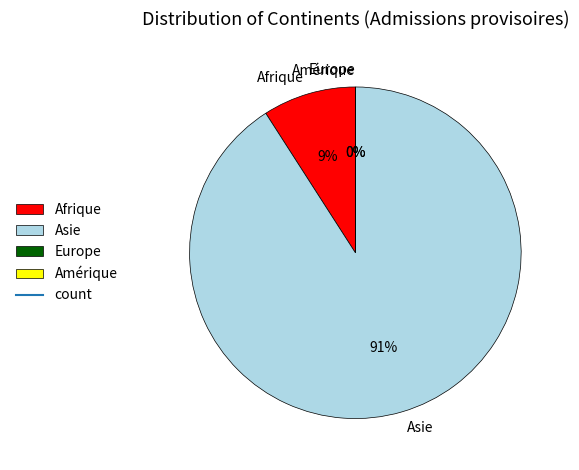

How many slices are in this pie chart?

4